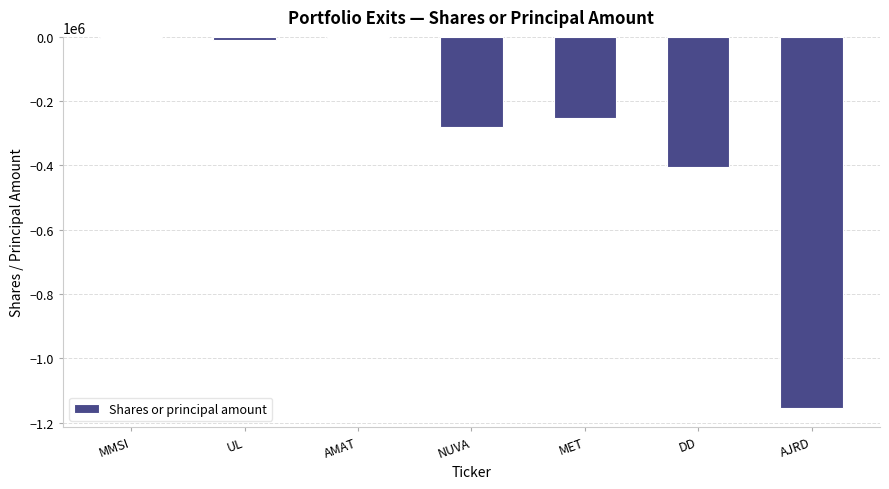

What is the sum of all values?

-2113917